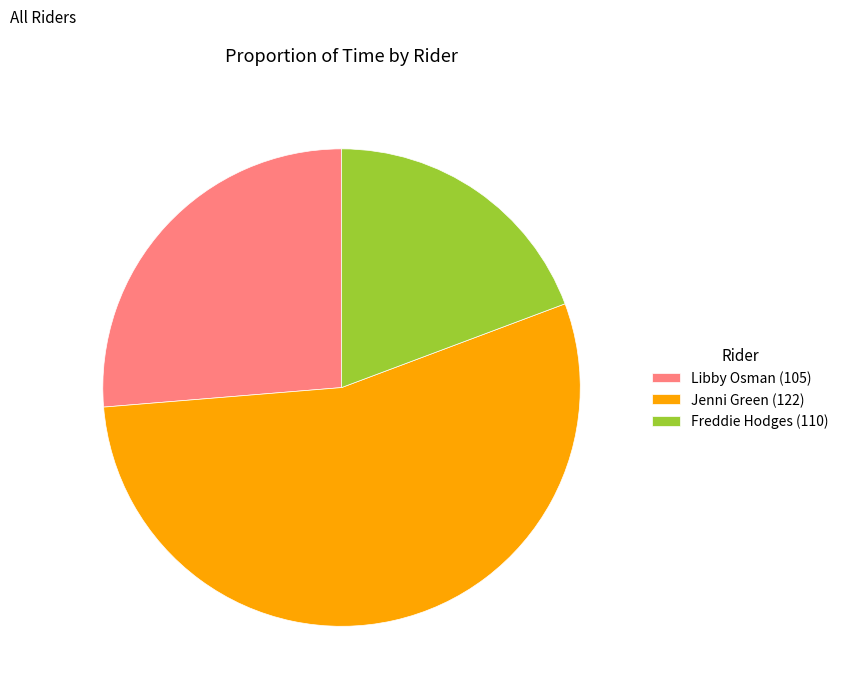

True or false: Freddie Hodges (110) accounts for 19% of the total.

True